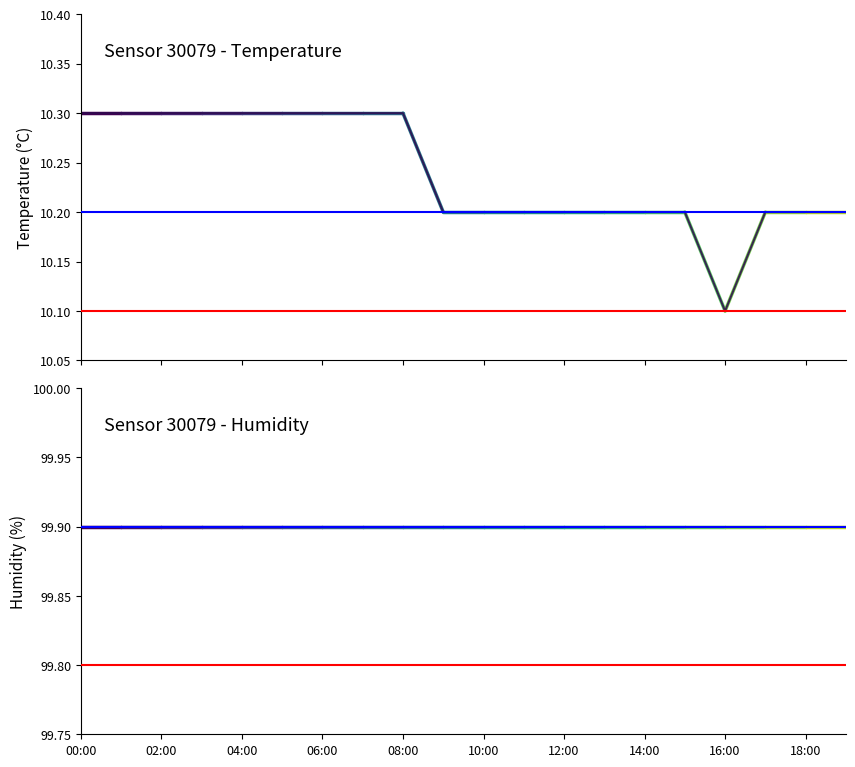

What is the maximum value for Sensor 30079 - Humidity?

99.9